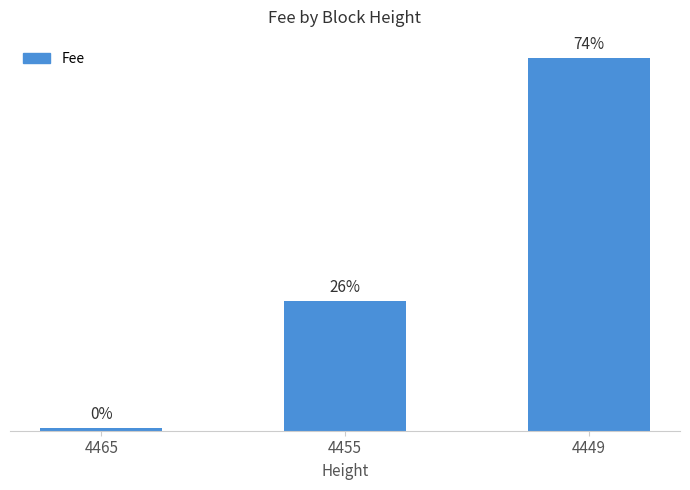

Does the chart contain any negative values?

No